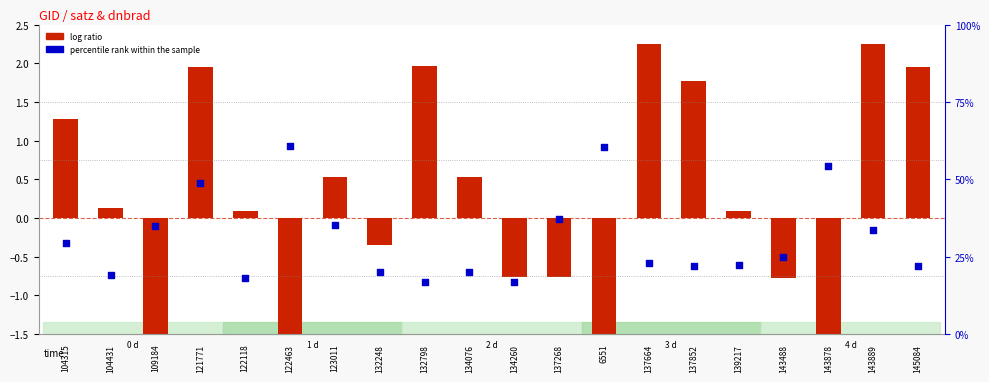

At which category is the sum across all series the highest?

121771